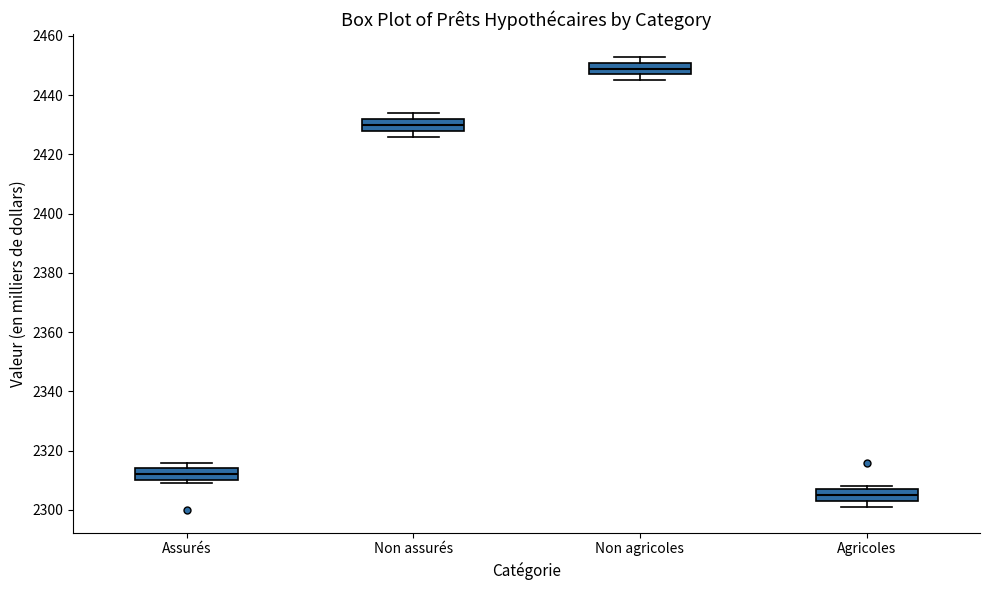

Reading left to right, read every box against the y-axis: the position of its median line, the range the box covers, and the ends of its whiskers. The values are not printed on the chart, so give them approximately, as read against the axis.

Assurés: median 2312, box 2310 to 2314, whiskers 2310 (just below the box's lower edge) to 2316
Non assurés: median 2430, box 2428 to 2432, whiskers 2426 to 2434
Non agricoles: median 2450, box 2448 to 2452, whiskers 2446 to 2454
Agricoles: median 2306, box 2304 to 2308, whiskers 2302 to 2308 (just above the box's upper edge)